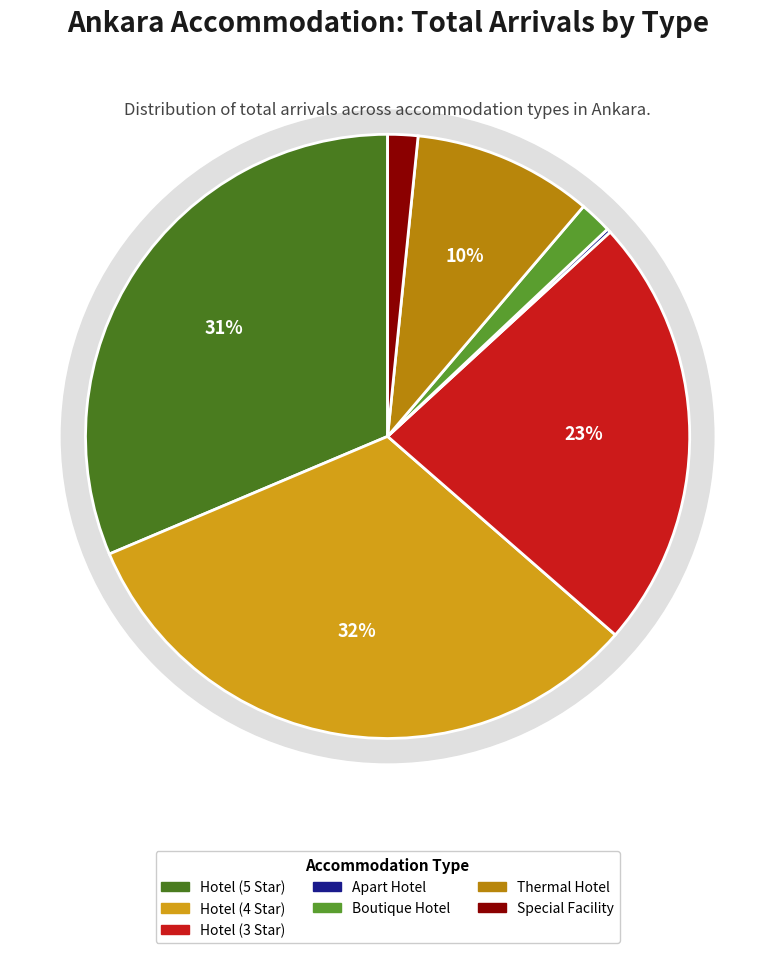

The Special Facility slice represents 1% of the pie. True or false?

False